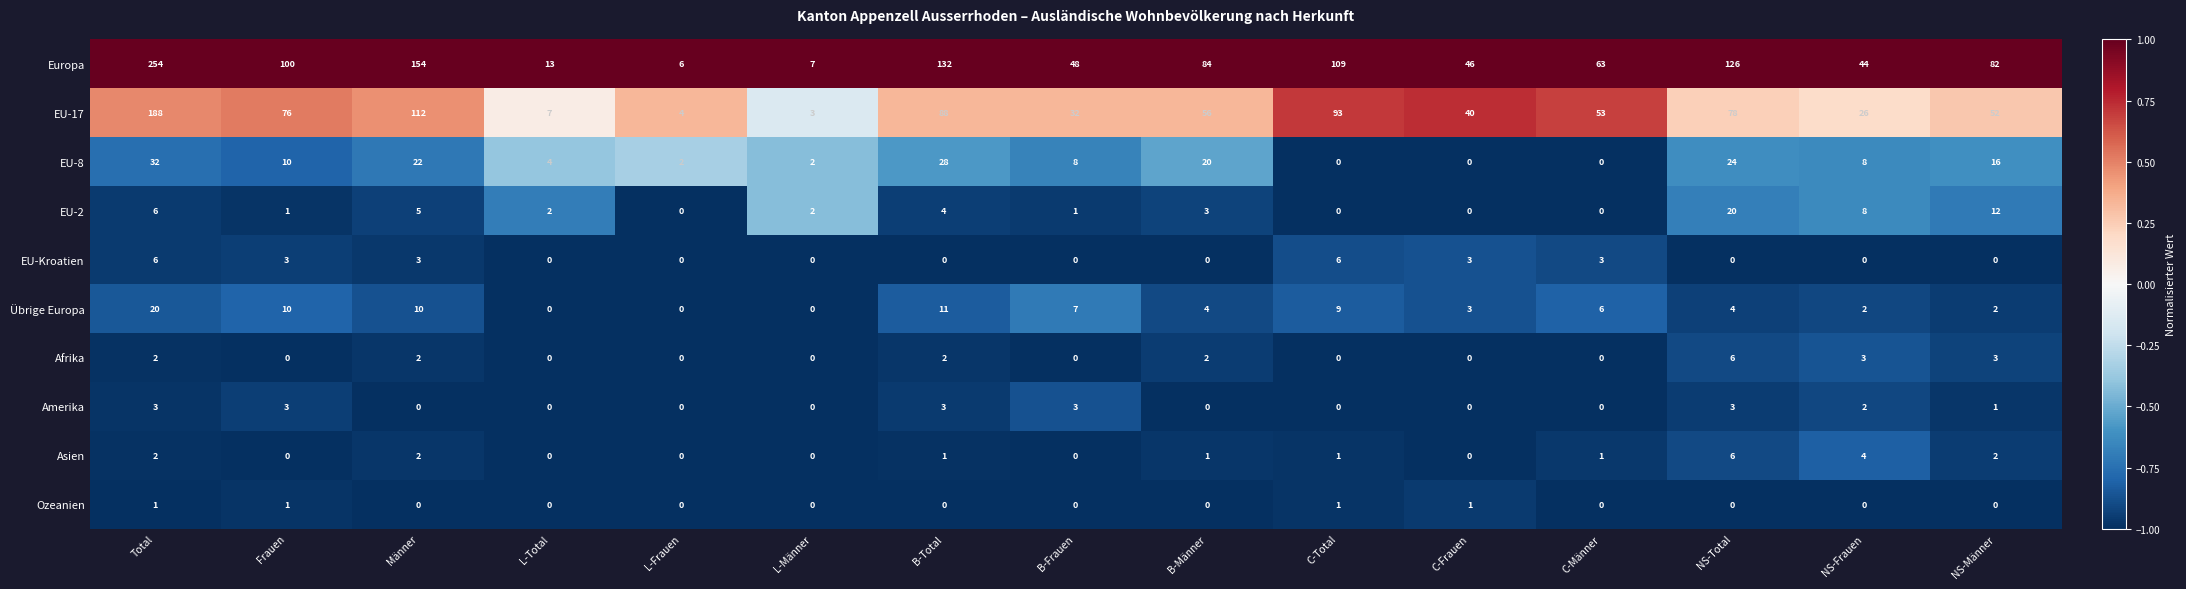

Is it true that EU-17 equals 19 at B-Frauen?

False